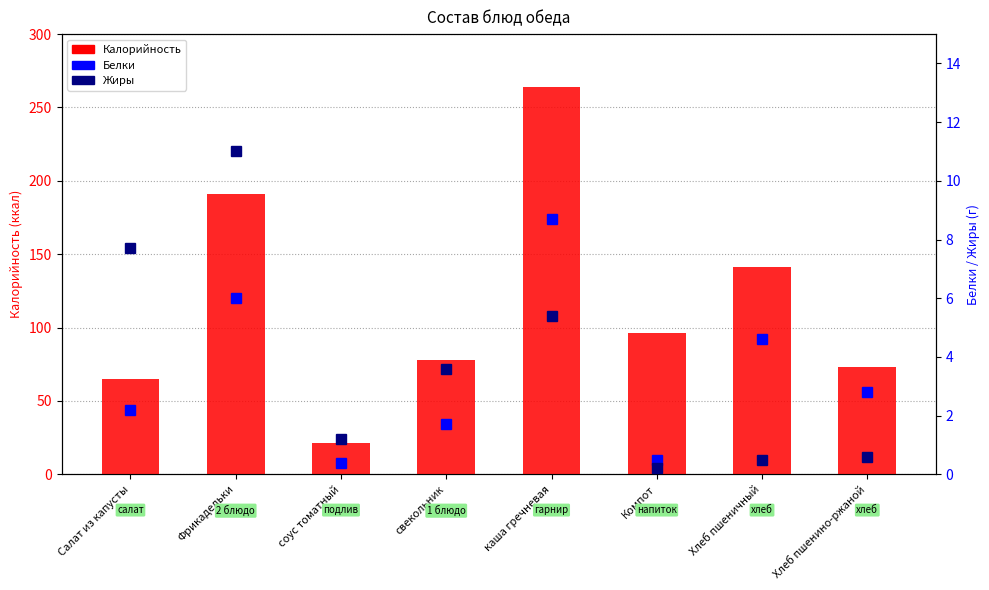

What is the label of the 5th bar from the right?

свекольник